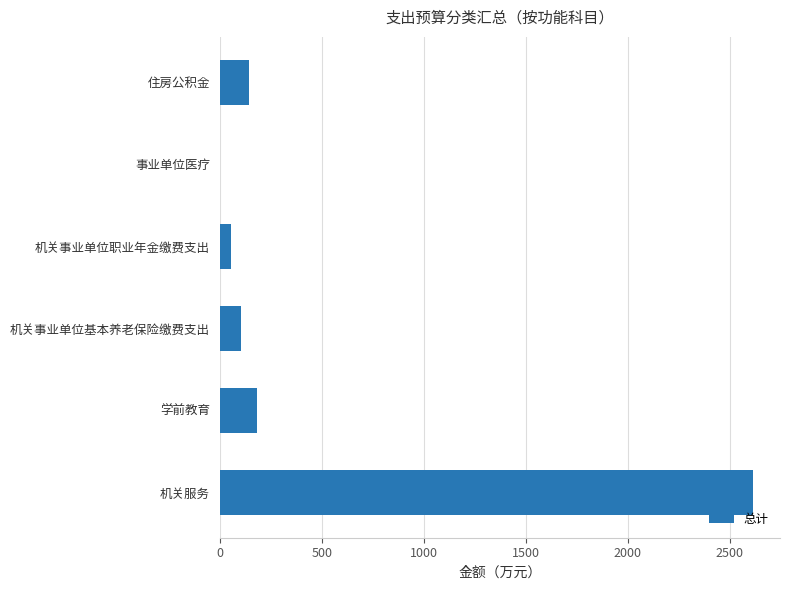

Between 学前教育 and 机关事业单位职业年金缴费支出, which is larger?

学前教育